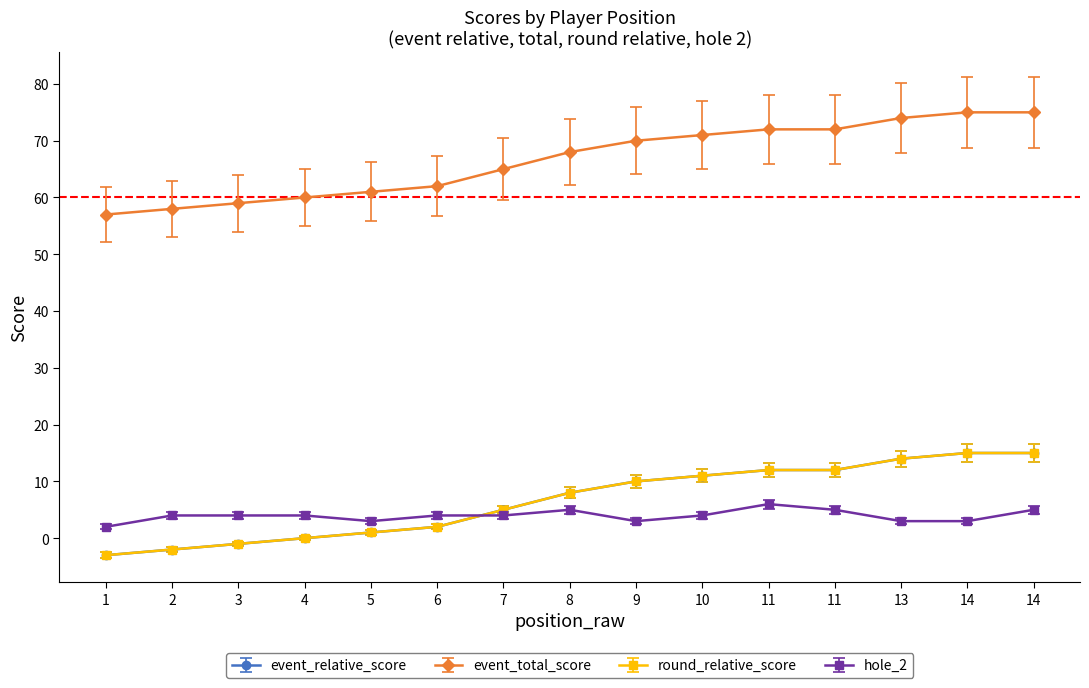

What is the sum of all event_total_score values?

999